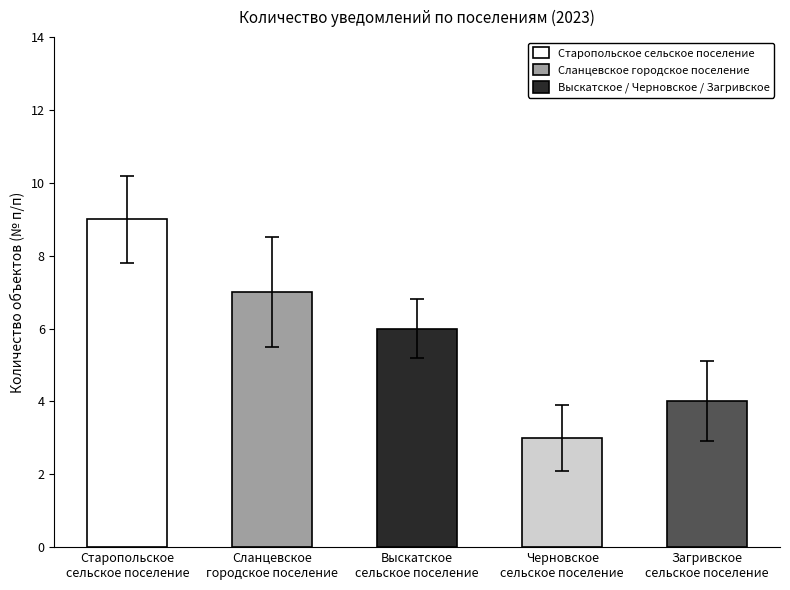

What is the greatest value displayed?

9